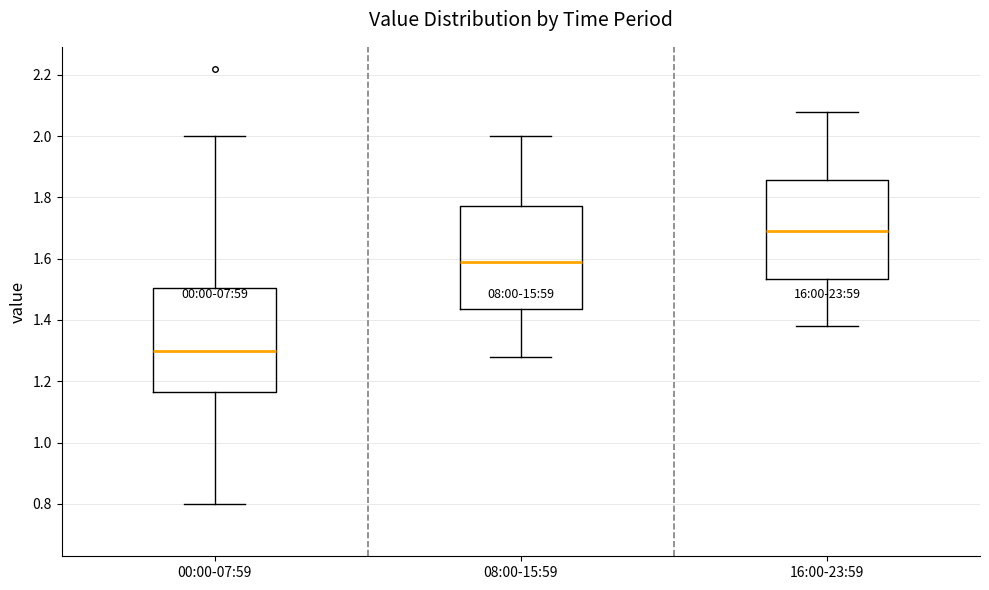

Reading left to right, read every box against the y-axis: the position of its median line, the range the box covers, and the ends of its whiskers. The values are not printed on the chart, so give them approximately, as read against the axis.

00:00-07:59: median 1.30, box 1.16 to 1.50, whiskers 0.80 to 2.00
08:00-15:59: median 1.60, box 1.44 to 1.78, whiskers 1.28 to 2.00
16:00-23:59: median 1.70, box 1.54 to 1.86, whiskers 1.38 to 2.08